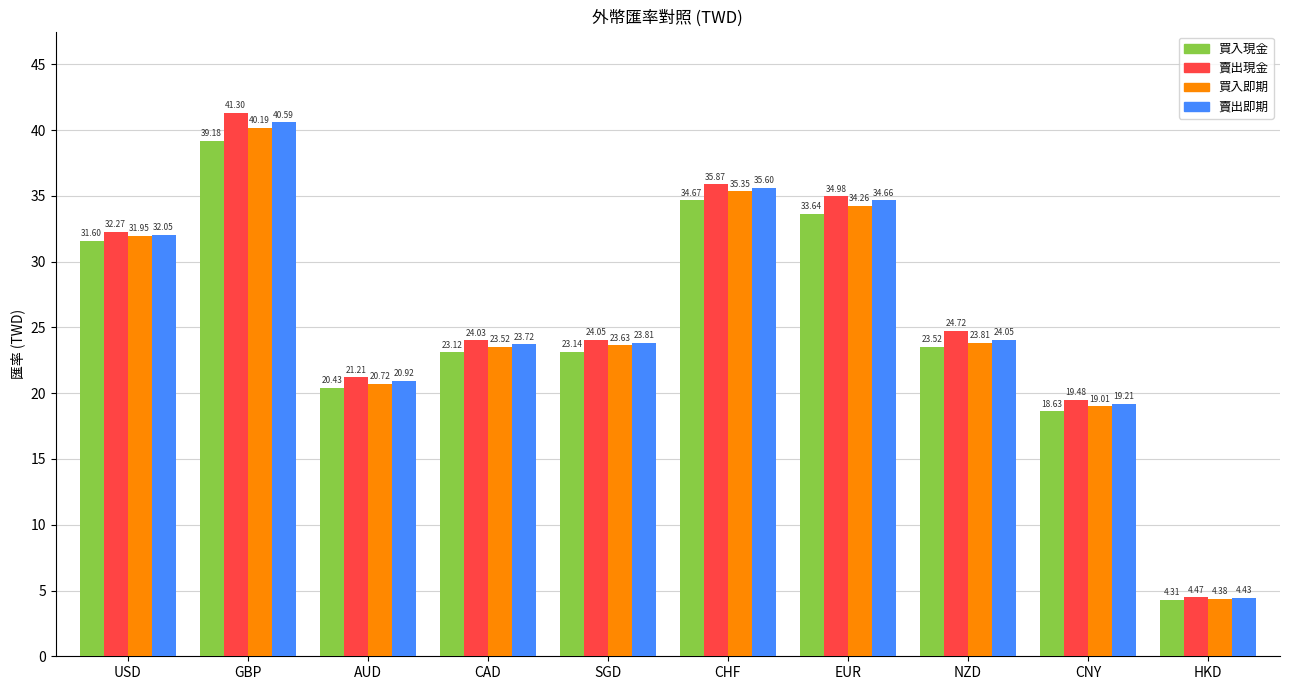

At CHF, list the series in order from smallest to largest.

買入現金, 買入即期, 賣出即期, 賣出現金